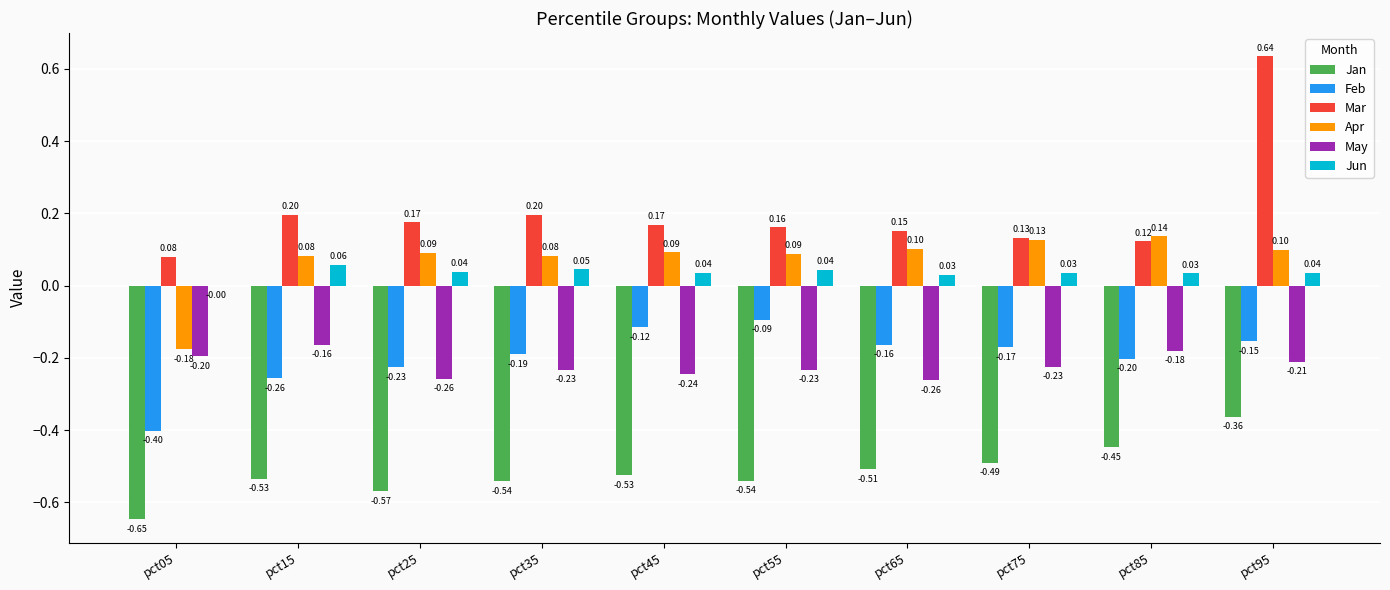

How many Apr values are between 0 and 1?

9